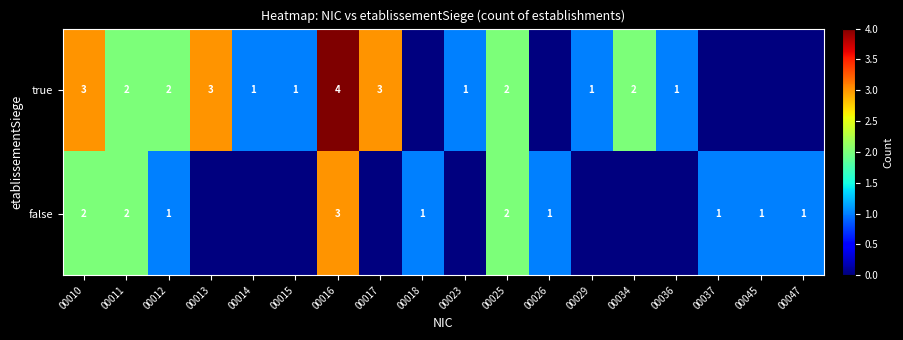

Is it true that false equals 0 at 00047?

False